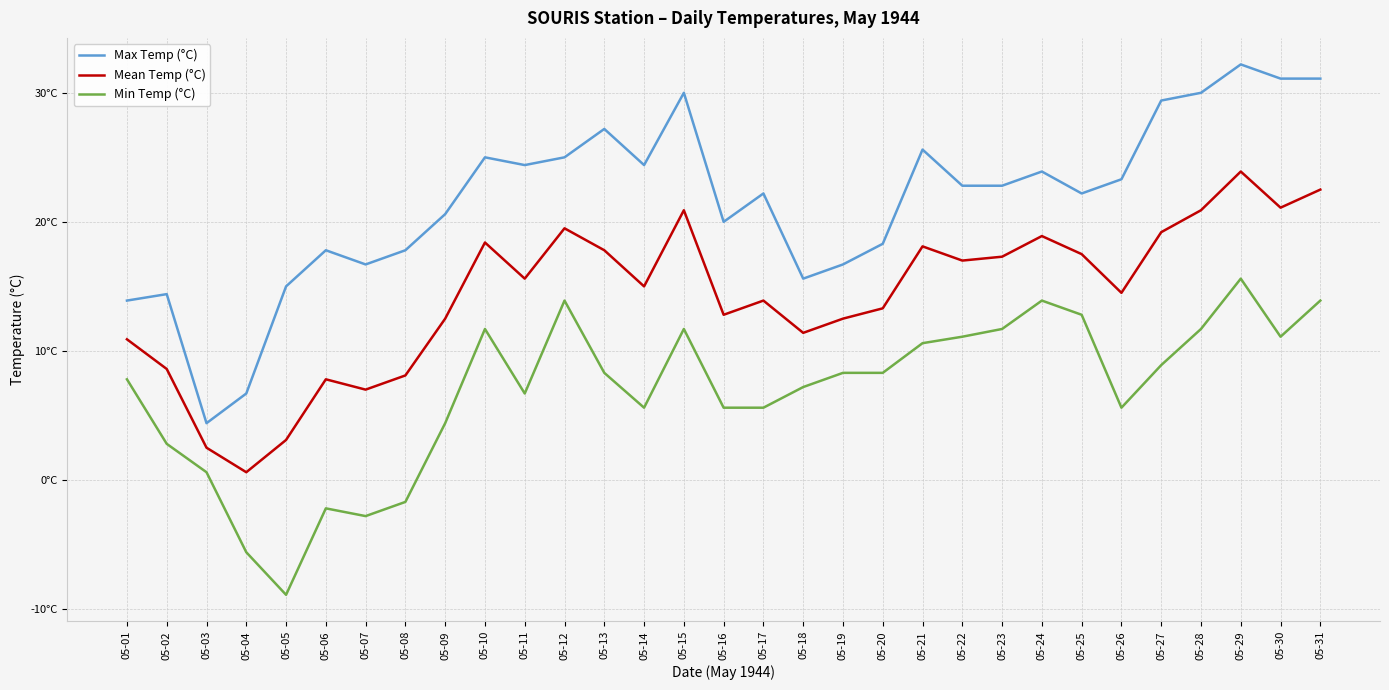

What is the difference between the maximum and second lowest values in the Mean Temp (°C) series?

21.4